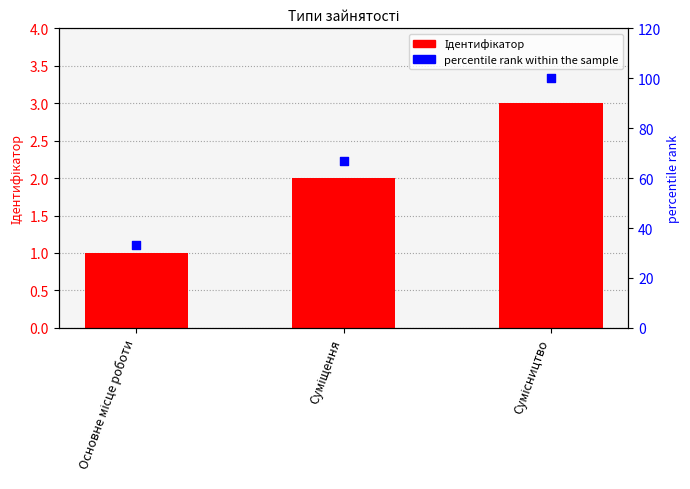

Which series reaches the minimum Y coordinate?

Ідентифікатор